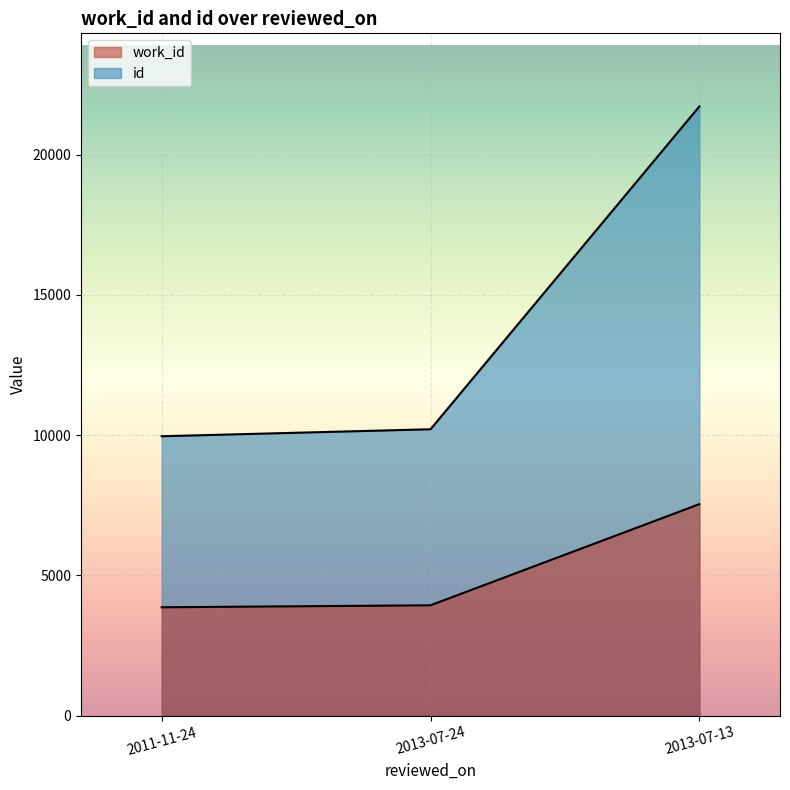

What is the label of the 1st point from the right?

2013-07-13